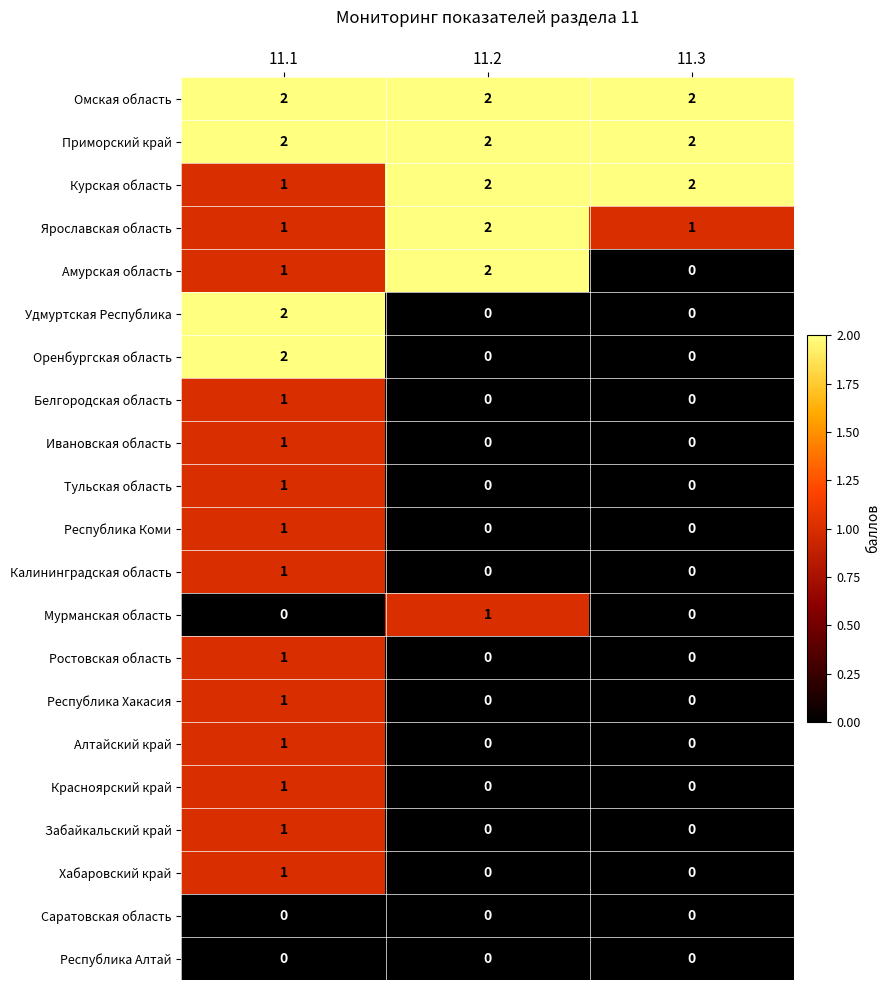

At which label does Курская область reach its minimum?

11.1